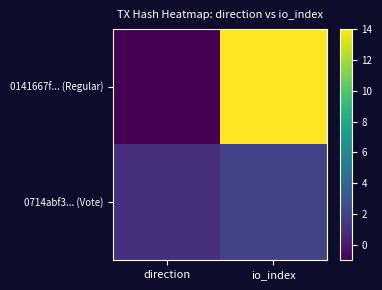

Between direction and io_index, which series saw the biggest shift?

0141667f... (Regular)